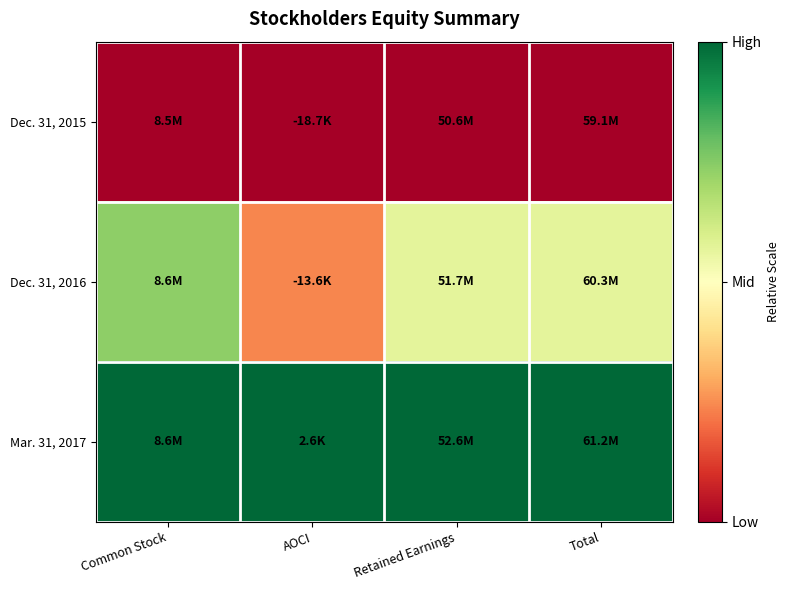

Reading left to right, what are all the values shown in this chart?

Dec. 31, 2015: Common Stock=0.0	AOCI=0.0	Retained Earnings=0.0	Total=0.0
Dec. 31, 2016: Common Stock=0.7	AOCI=0.2	Retained Earnings=0.6	Total=0.6
Mar. 31, 2017: Common Stock=1.0	AOCI=1.0	Retained Earnings=1.0	Total=1.0